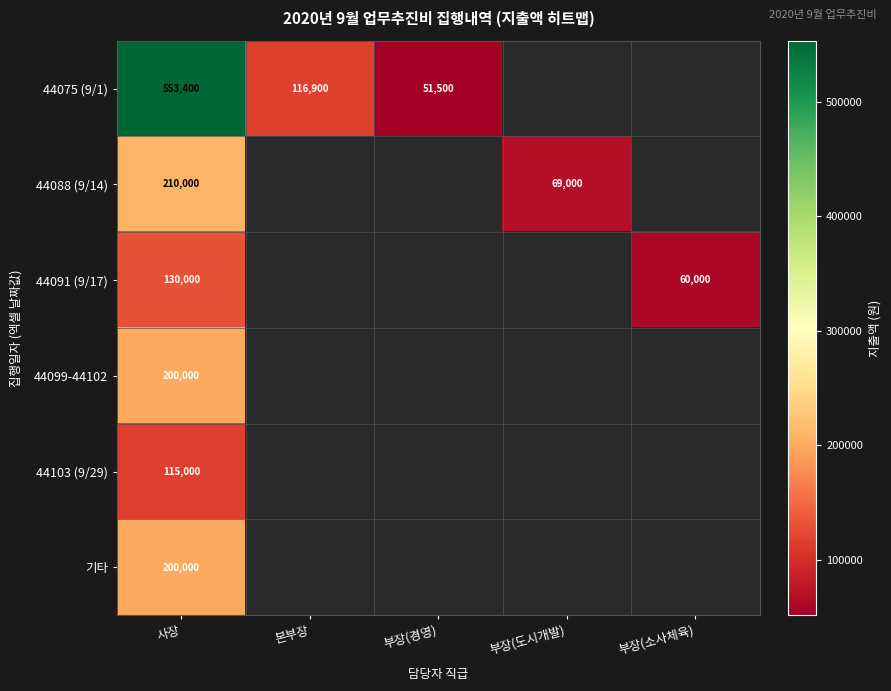

The value of 44091 (9/17) at 사장 is 205778. True or false?

False